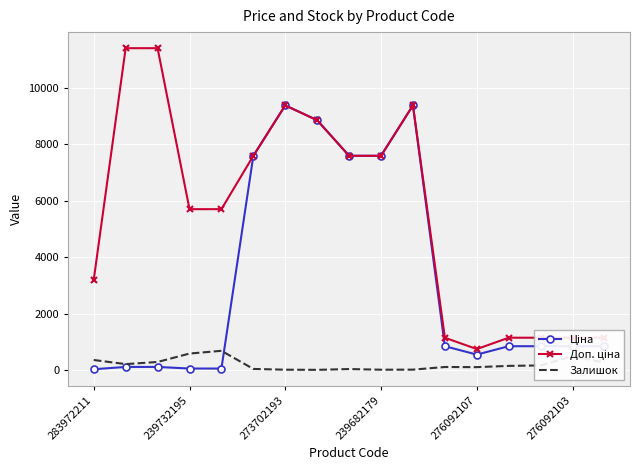

What is the highest value of the Залишок series?

686.0